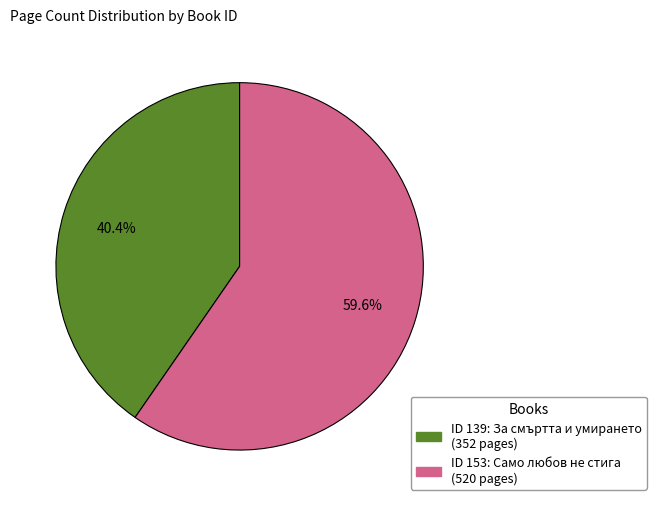

Is there any slice that represents more than half of the pie?

Yes